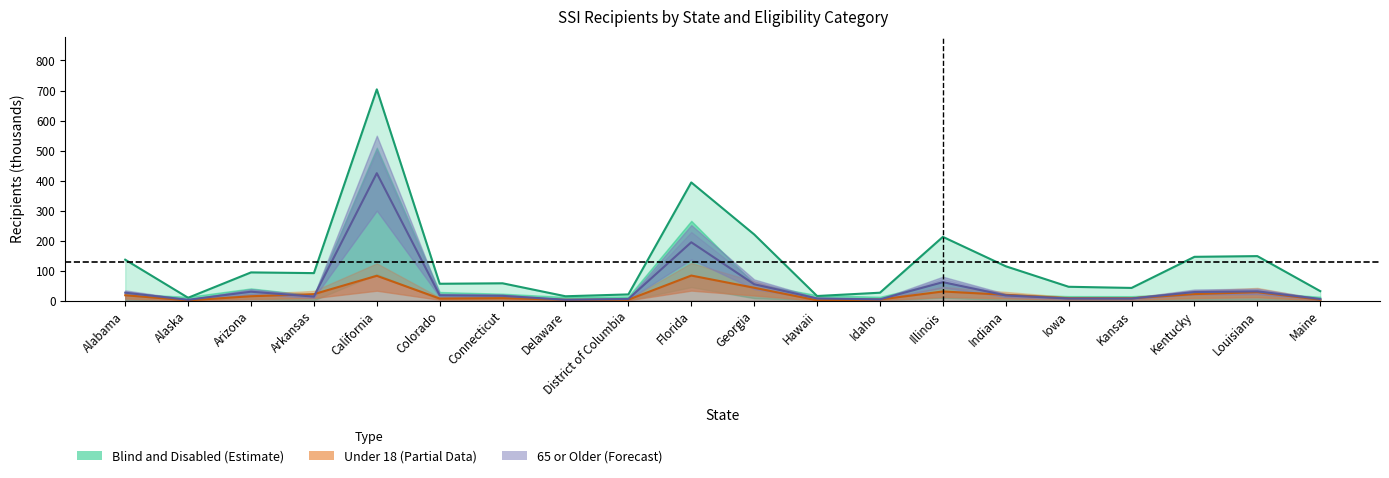

Reading left to right, what are all the values shown in this chart?

Aged: 26.4	2.9	29.7	13.5	424.6	17.8	16.0	3.0	5.7	194.5	54.6	7.4	4.4	61.6	17.4	7.2	7.1	28.7	30.9	5.5
Blind and disabled: 136.4	9.6	94.1	91.7	703.8	56.3	57.8	14.6	20.8	393.8	220.6	15.5	26.5	212.5	114.5	46.2	42.4	146.0	148.3	31.7
Under 18: 18.0	0.9	14.7	21.7	82.8	7.0	8.4	2.9	3.2	83.6	42.9	1.1	3.7	30.6	19.4	8.0	7.7	21.8	28.3	3.2